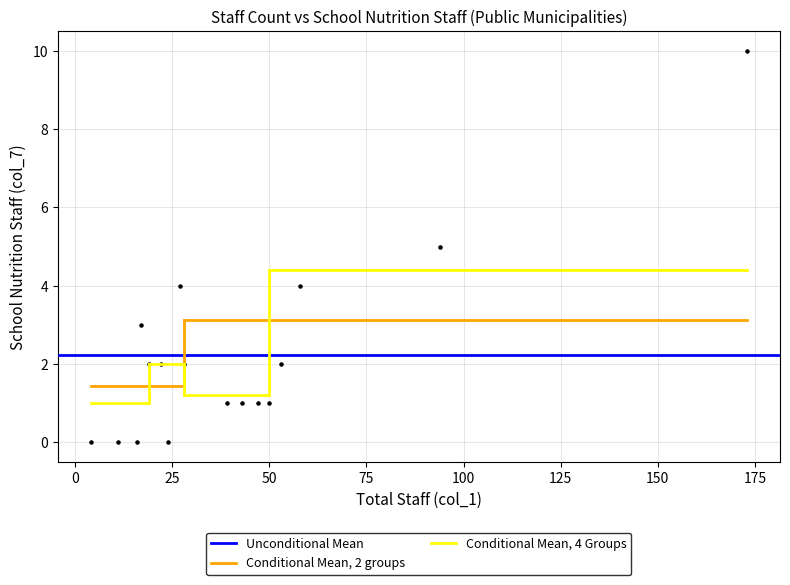

What is the range of Y values (max minus min)?

10